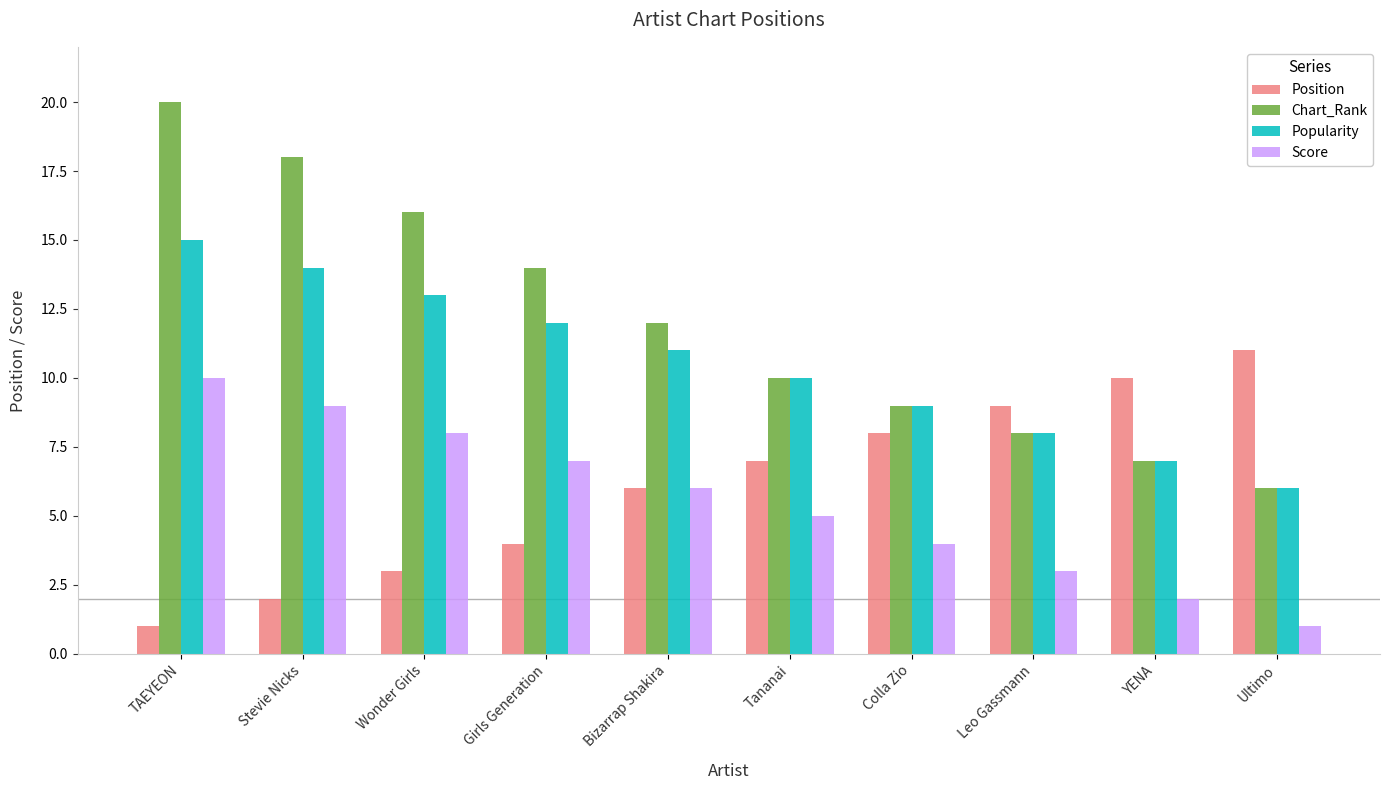

What is the difference between the maximum and minimum values in the Chart_Rank series?

14